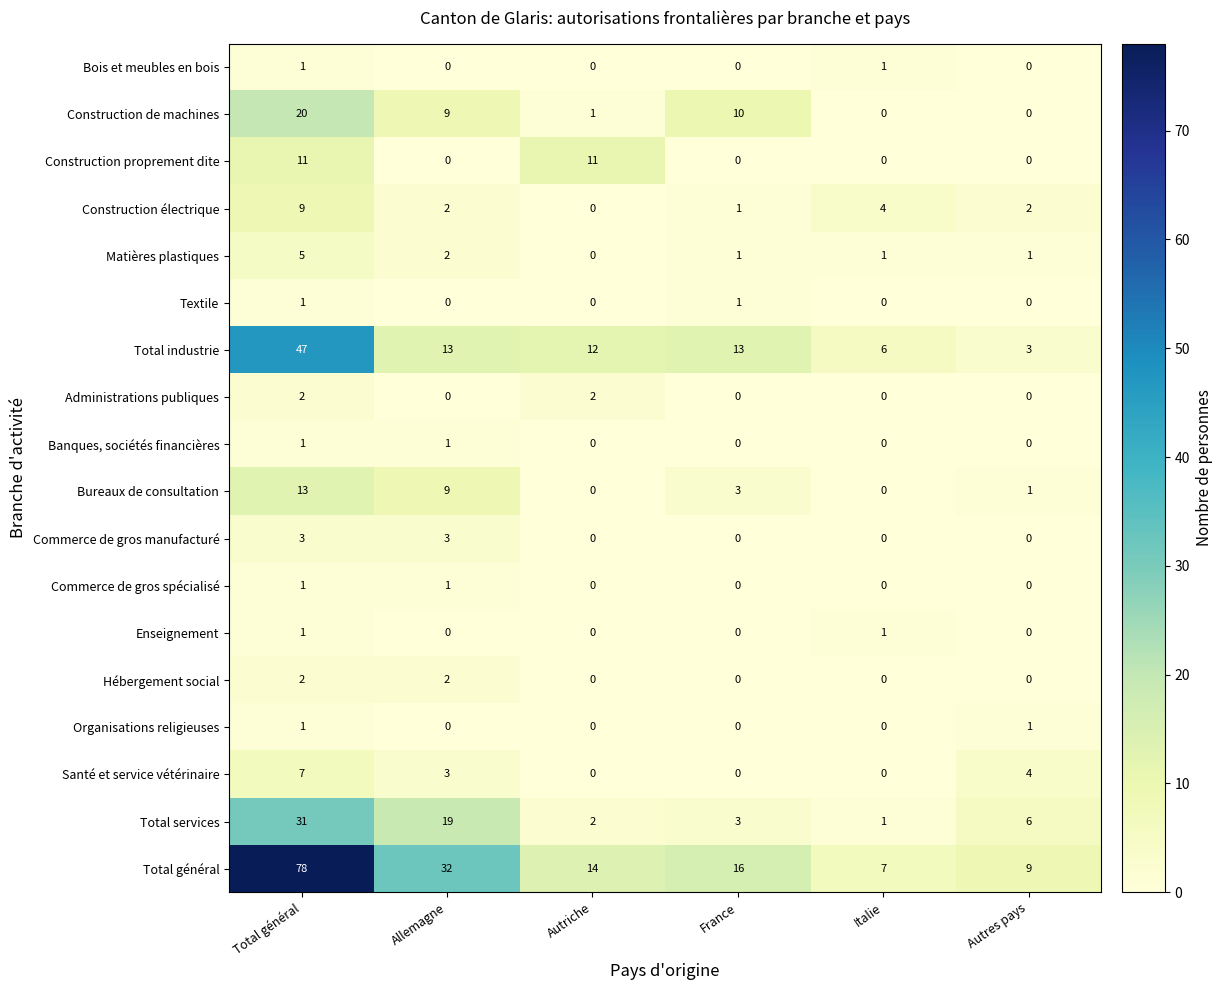

At which label does Construction de machines reach its peak?

Total général